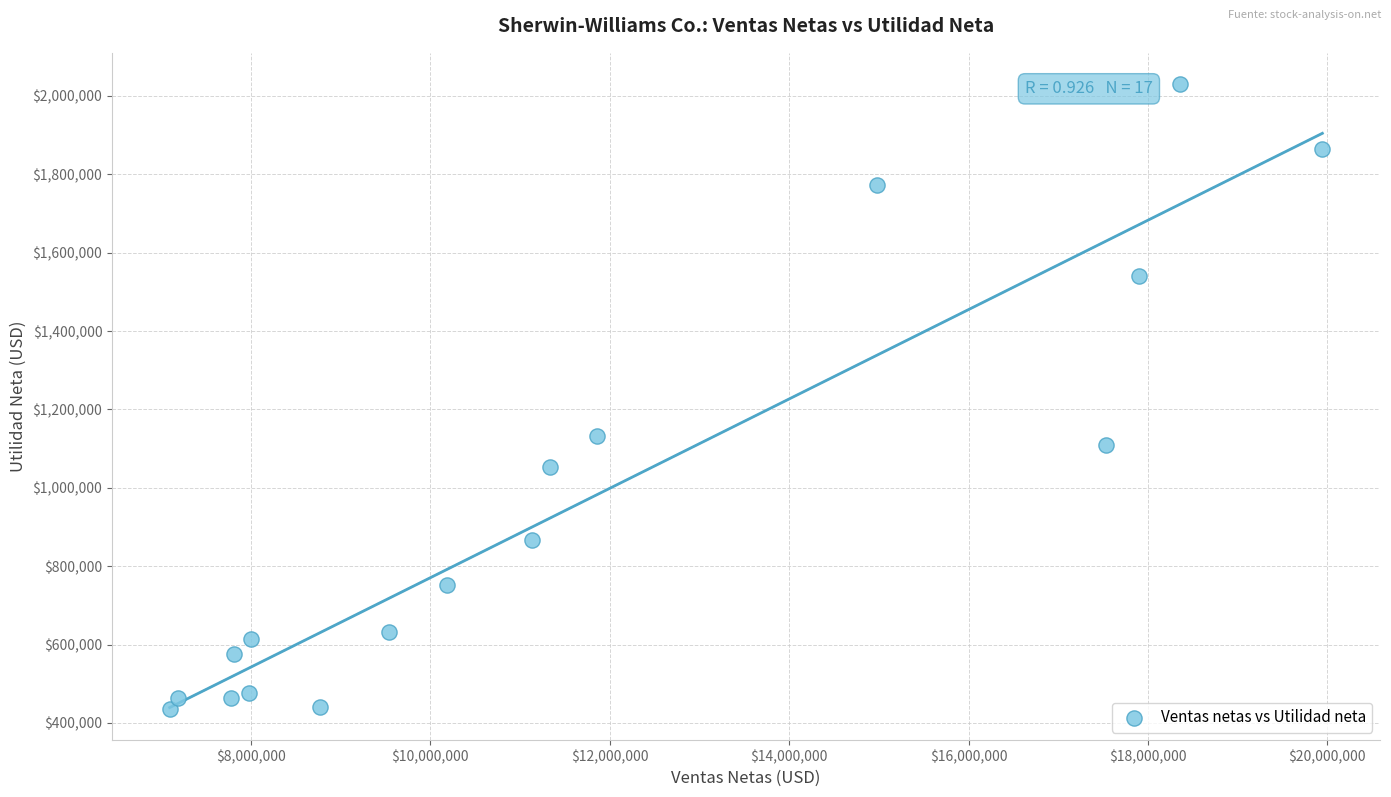

What Y value in the scatter plot is closest to 1233124?

1132703